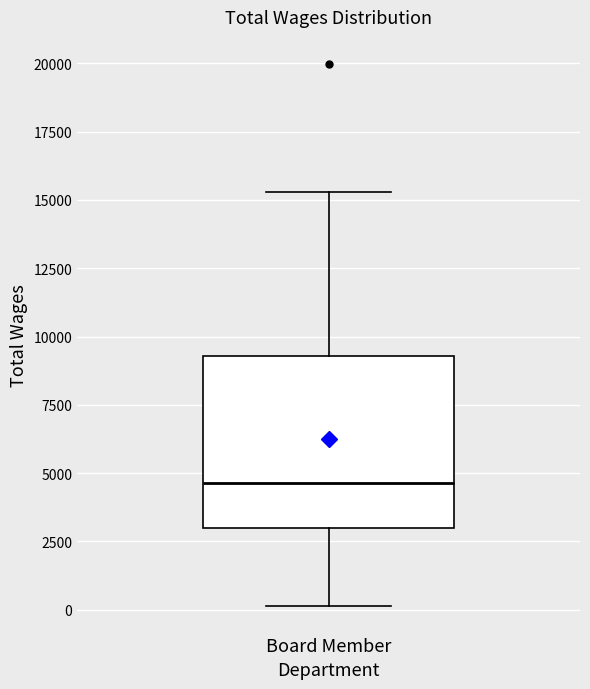

Read this box plot against the y-axis: the position of the median line, the range covered by the box, and the ends of both whiskers. The values are not printed on the chart, so give them approximately, as read against the axis.

median 4500, box 3000 to 9500, whiskers 0 to 15500